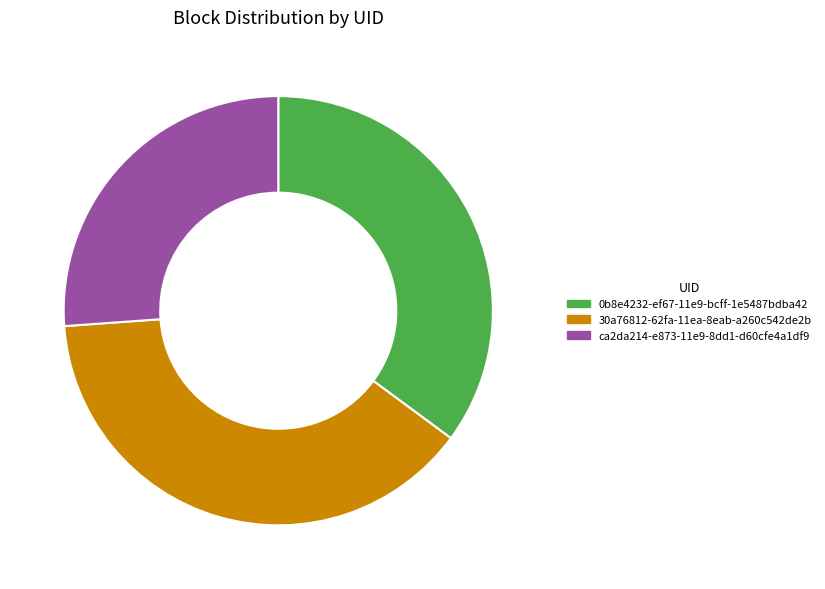

Does 30a76812-62fa-11ea-8eab-a260c542de2b represent more than half of the total?

No